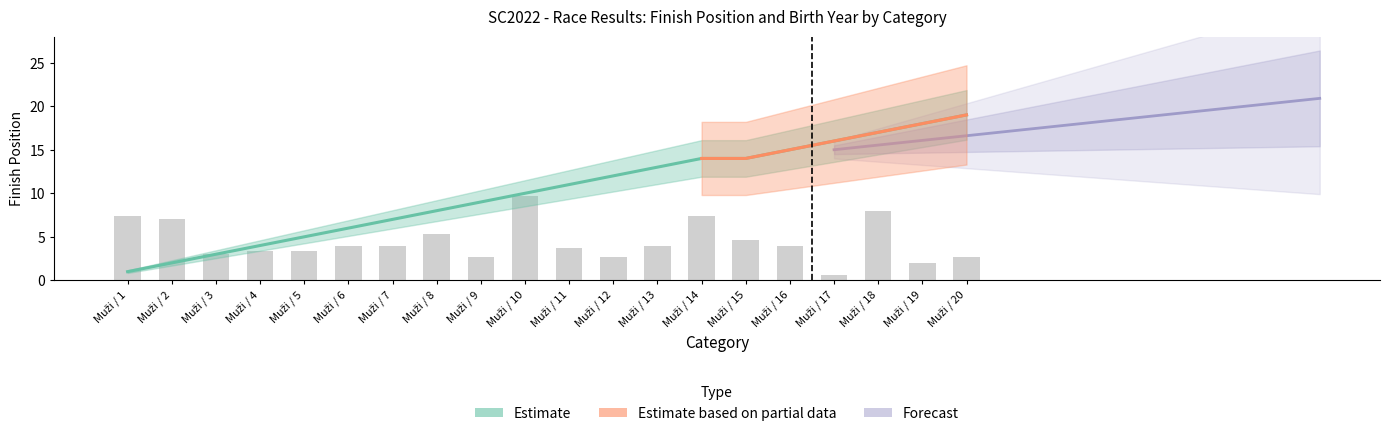

What is the value of the Birth year bar at the 1st from the left?

7.3